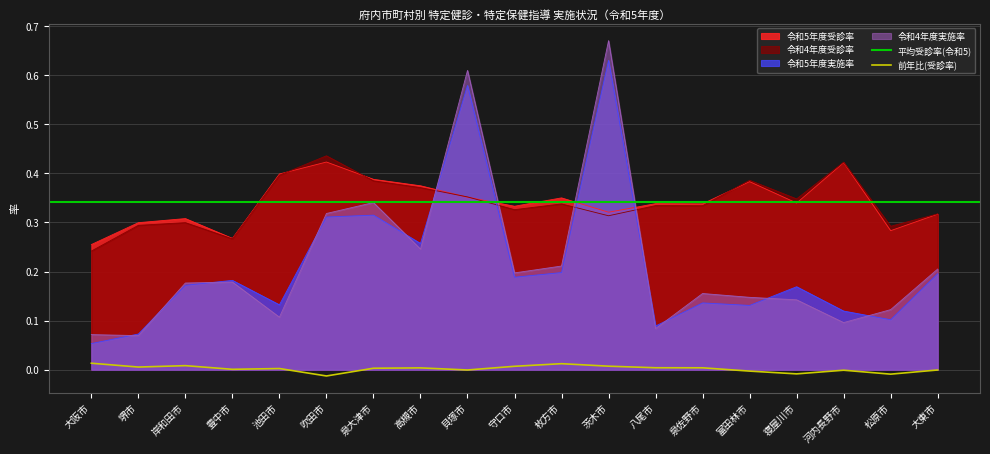

What is the label of the 12th point from the left?

茨木市